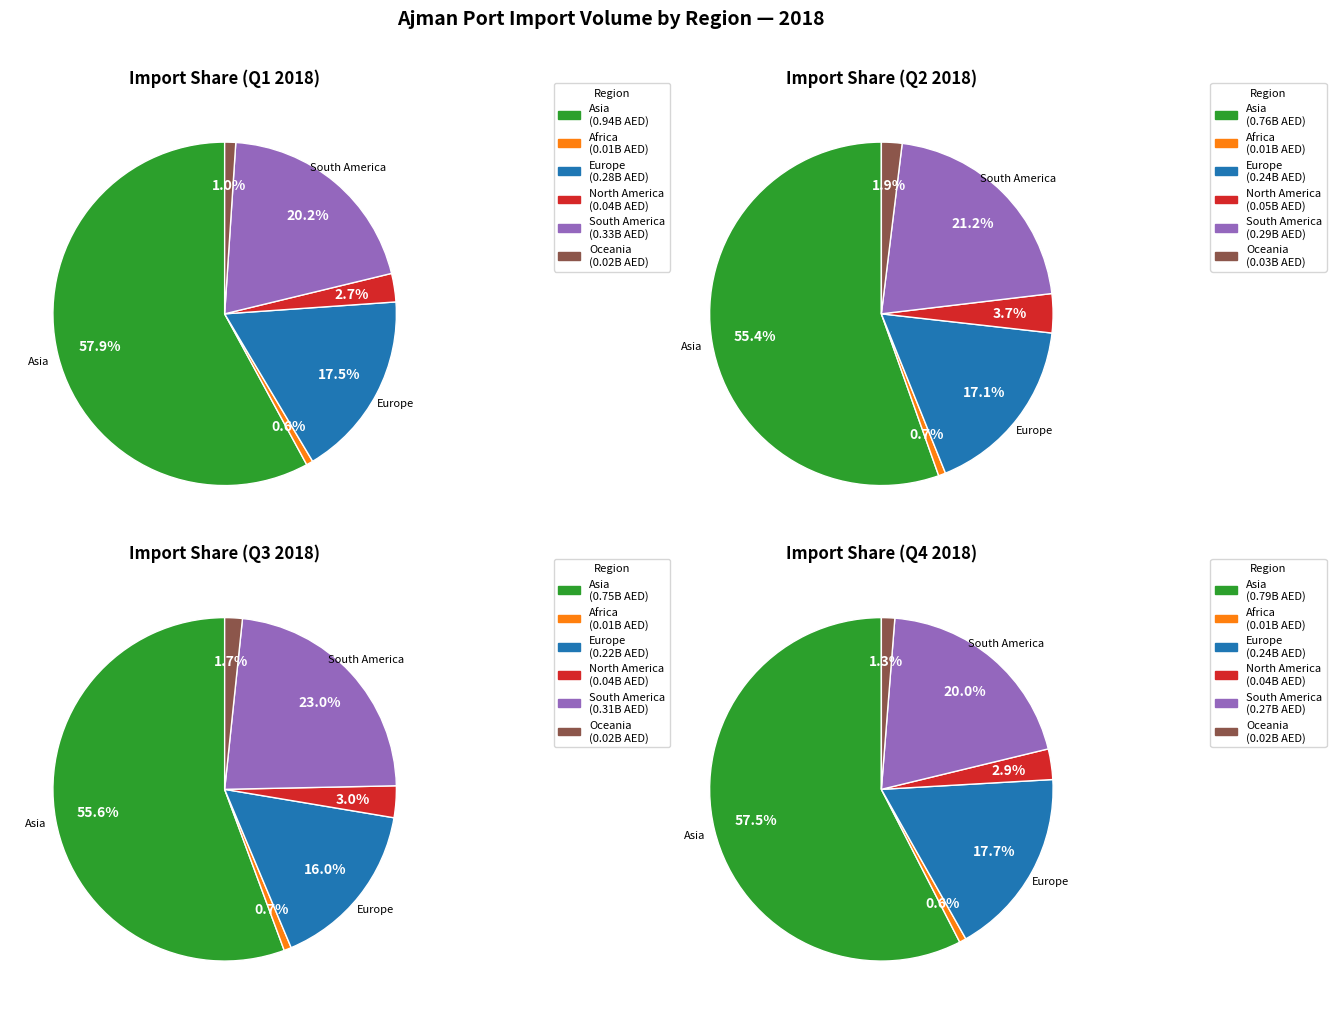

What percentage is NOT represented by 2?

76.8%